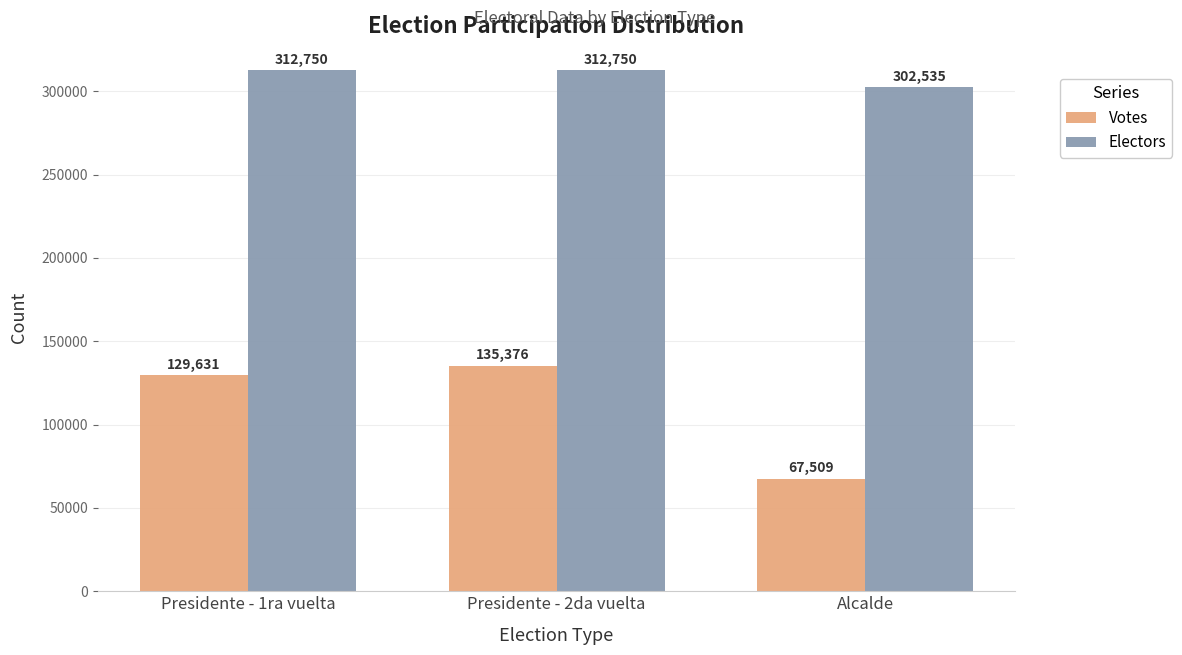

The value of Votes at Presidente - 2da vuelta is 135376. True or false?

True